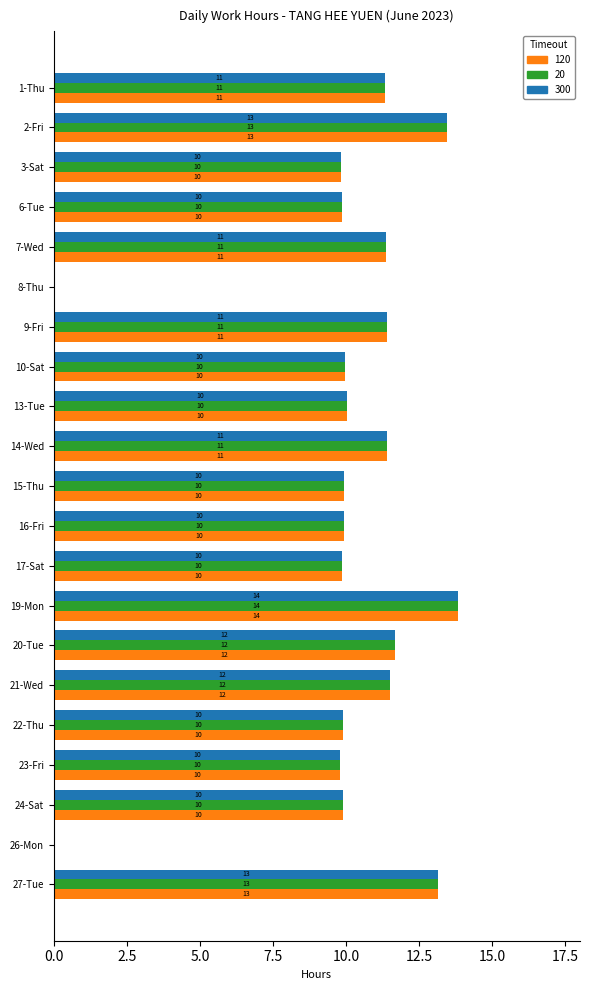

At which category is the sum across all series the highest?

19-Mon